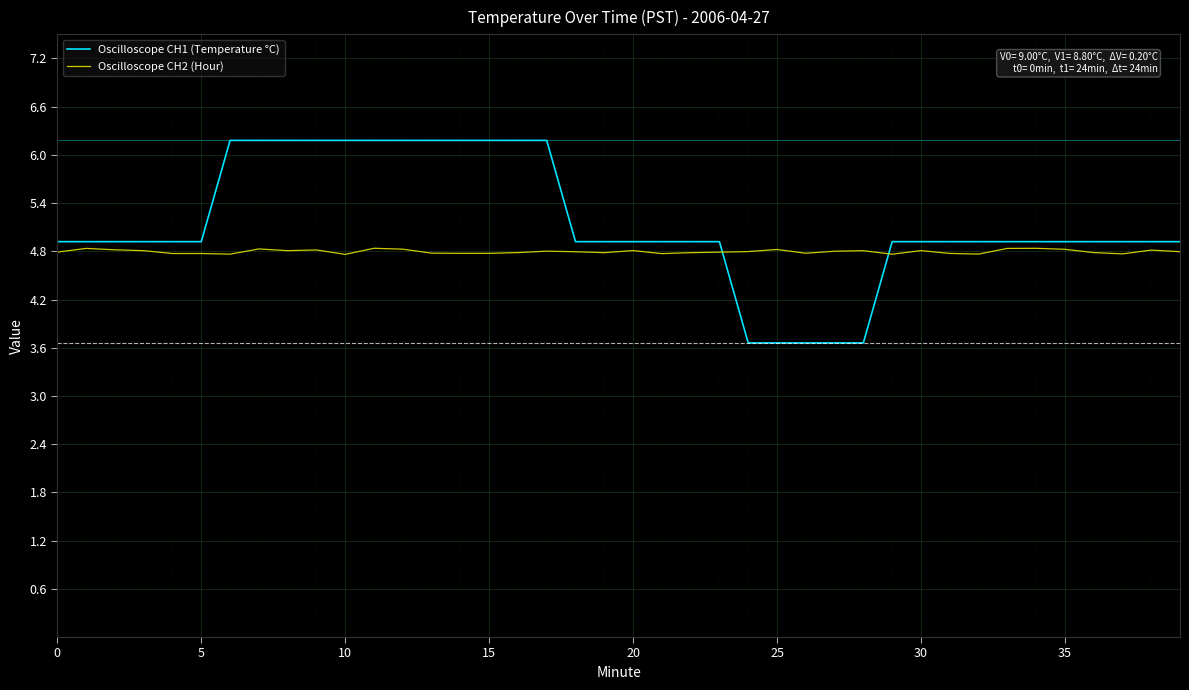

Which series has the largest range (max minus min)?

Oscilloscope CH1 (Temperature °C)